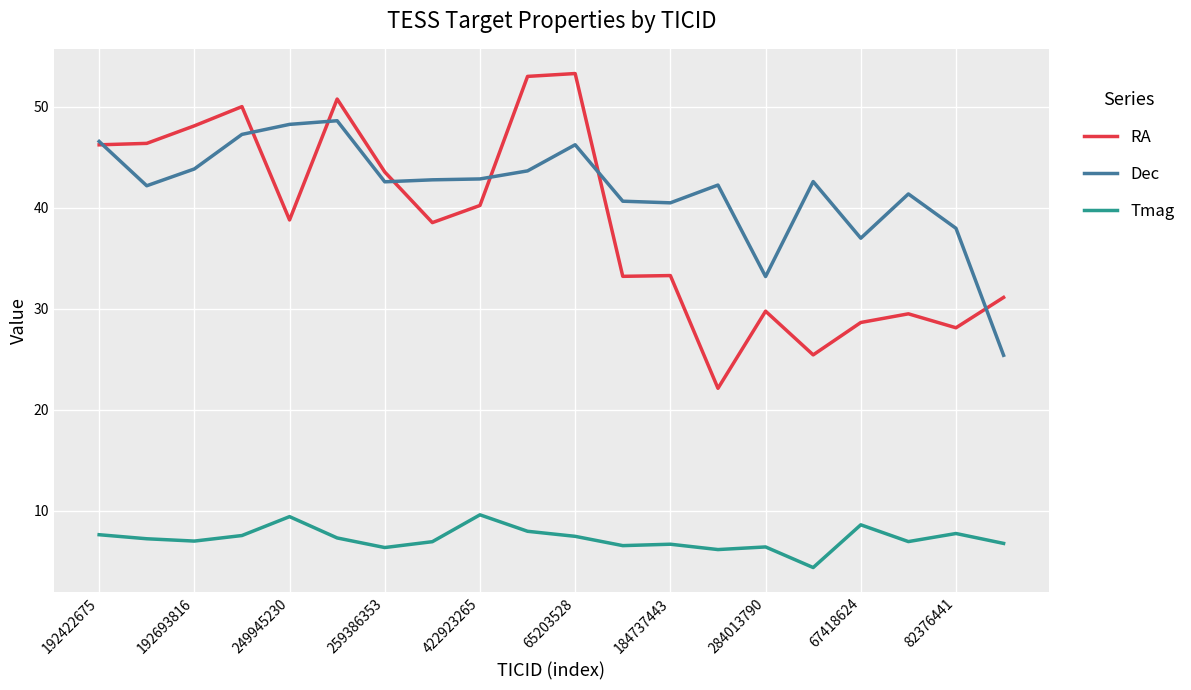

Which series has the widest spread of values?

RA